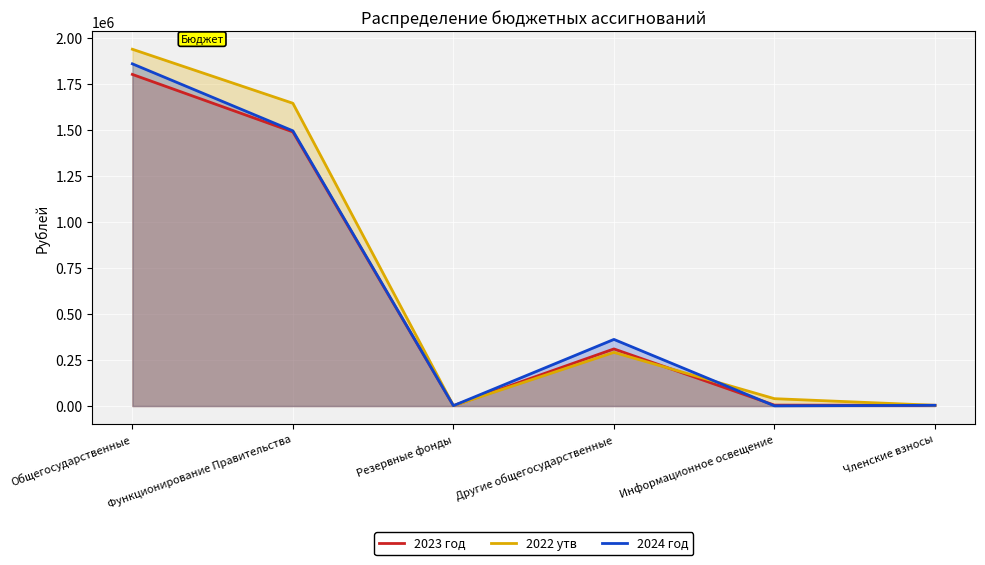

Reading left to right, list all the values displayed in this chart.

2023 год: Общегосударственные=1800350	Функционирование Правительства=1488250	Резервные фонды=2000	Другие общегосударственные=310100	Информационное освещение=5000	Членские взносы=4000
2022 утв: Общегосударственные=1936970	Функционирование Правительства=1643670	Резервные фонды=2000	Другие общегосударственные=291300	Информационное освещение=40000	Членские взносы=4000
2024 год: Общегосударственные=1857758	Функционирование Правительства=1494058	Резервные фонды=2000	Другие общегосударственные=361700	Информационное освещение=1000	Членские взносы=4000